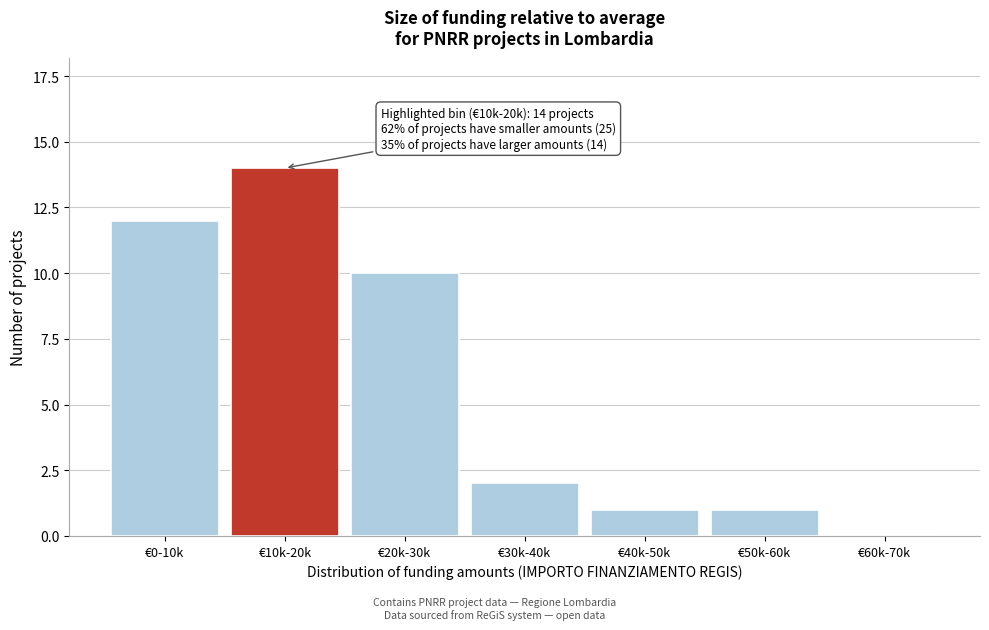

Reading left to right, what are all the values shown in this chart?

€0-10k=12	€10k-20k=14	€20k-30k=10	€30k-40k=2	€40k-50k=1	€50k-60k=1	€60k-70k=0